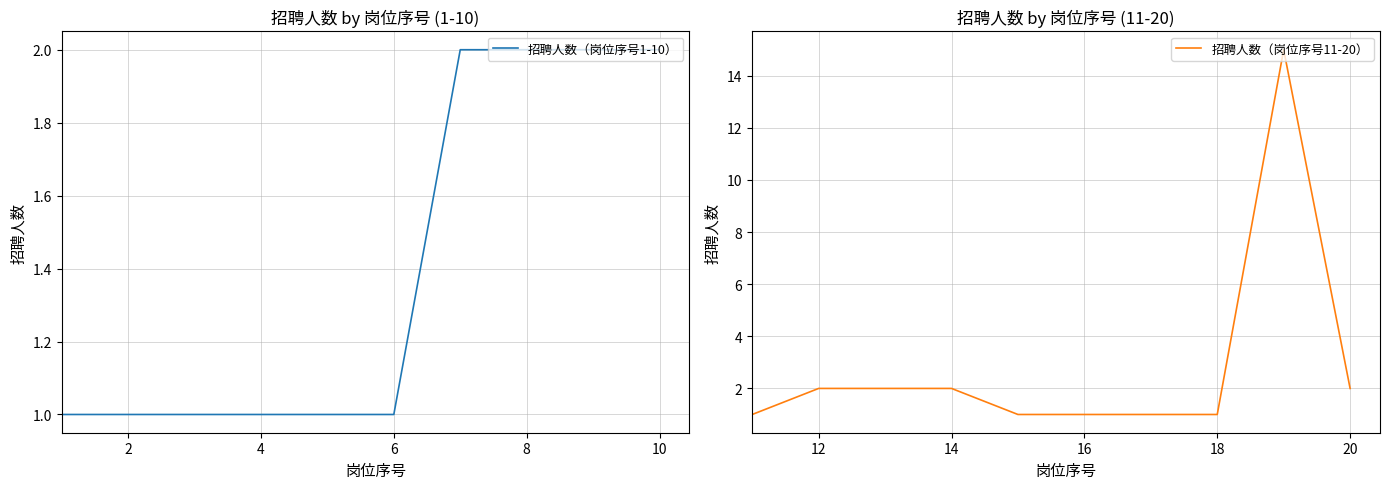

What is the difference between the maximum and minimum values in the 招聘人数（岗位序号1-10） series?

1